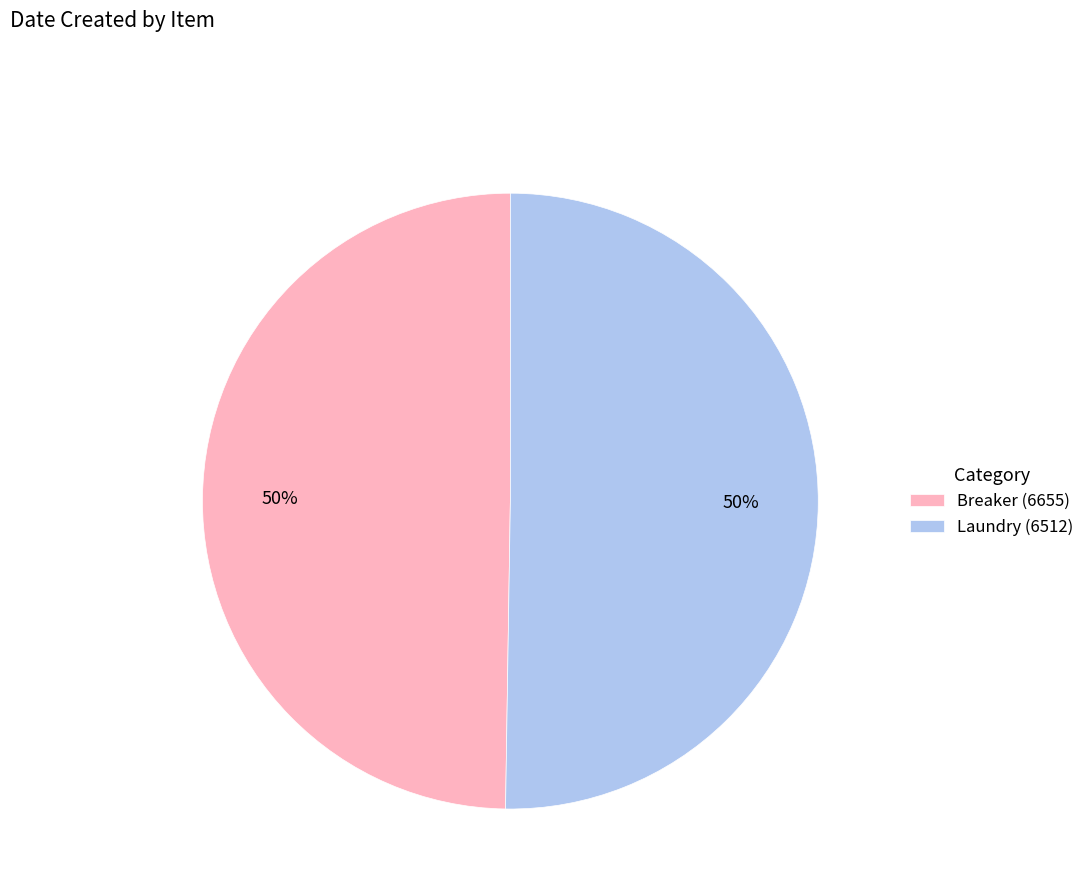

The Laundry (6512) slice represents 40% of the pie. True or false?

False